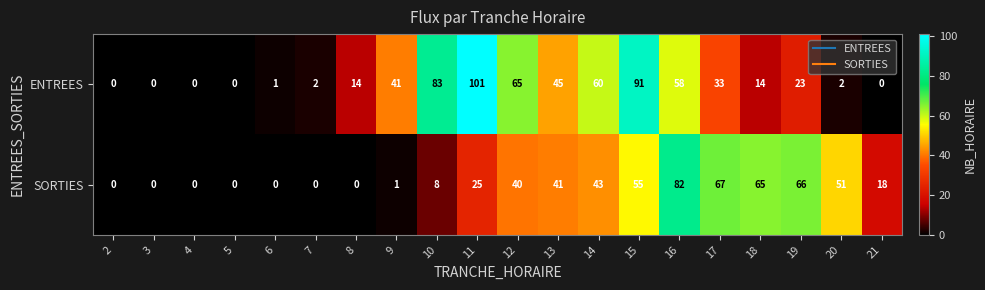

At which category does the chart reach its peak across all series?

11